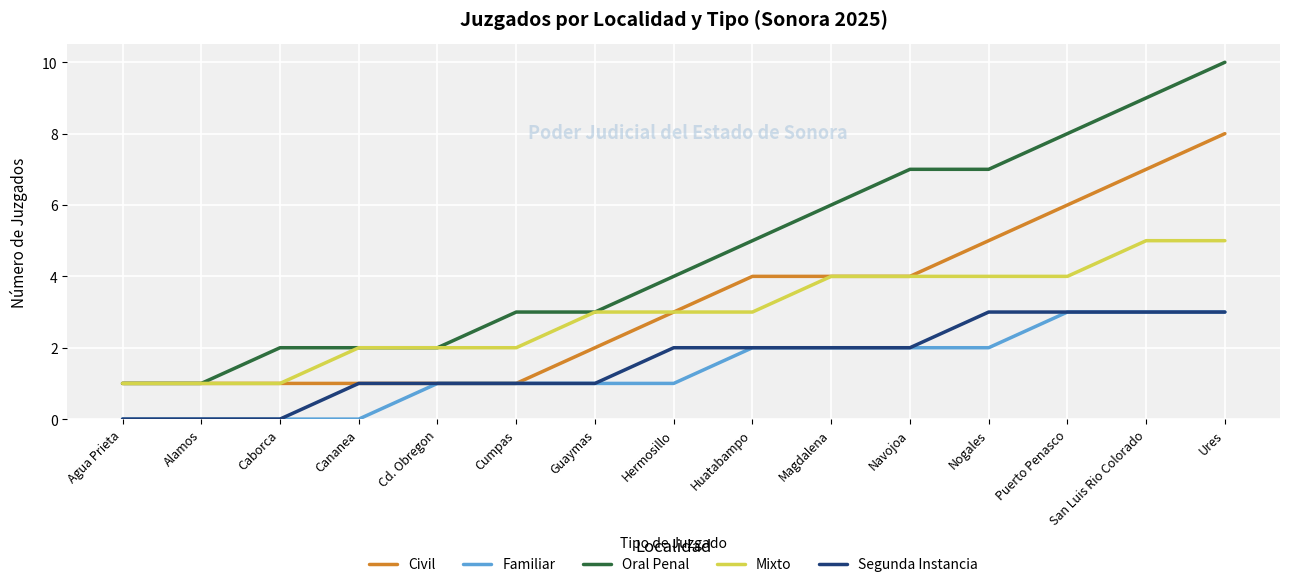

True or false: Oral Penal and Familiar cross at least once.

False